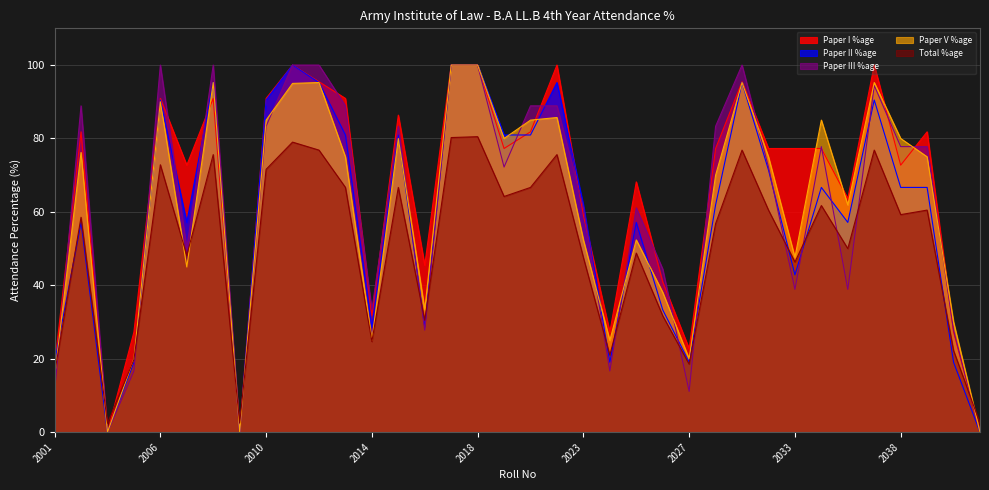

What is the total value across all series at 2041?

2.5